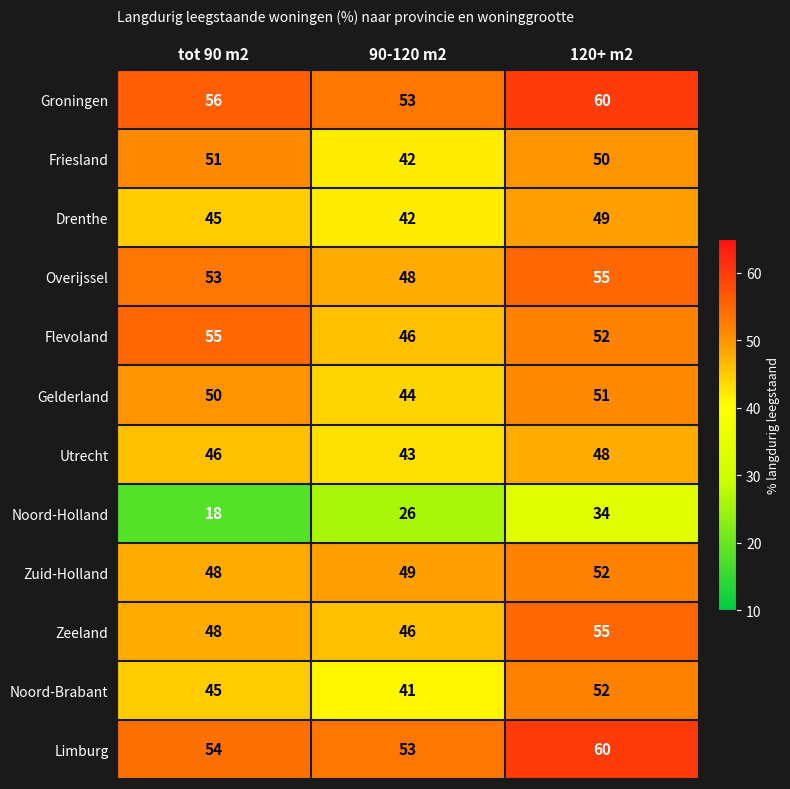

Where is Drenthe nearest to the value 45?

tot 90 m2